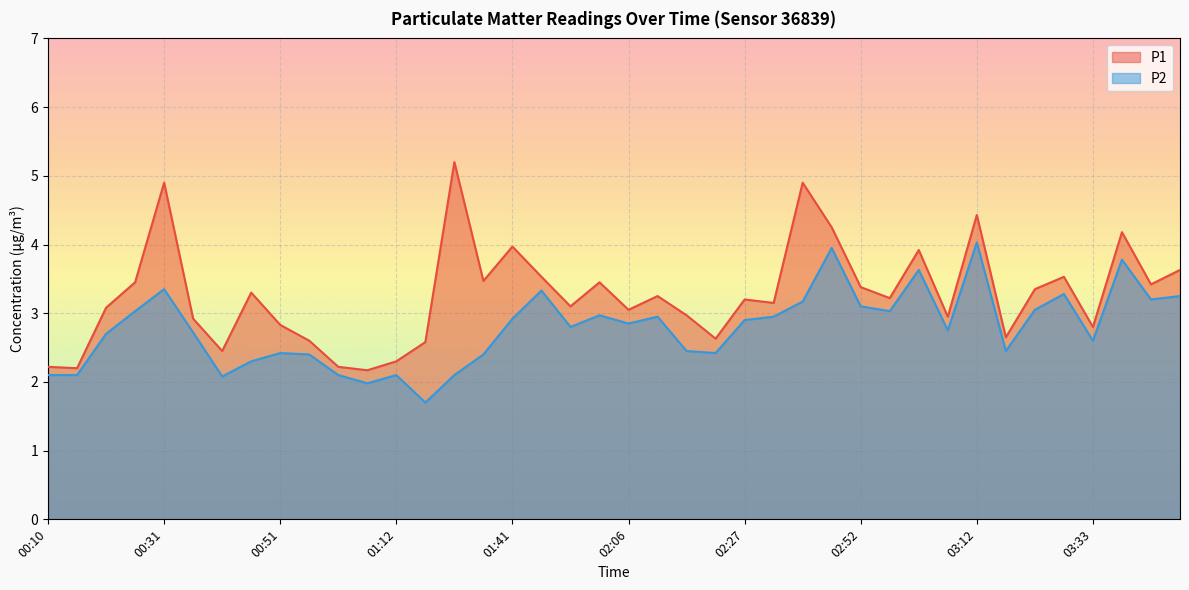

What position from the left is 02:32?

26